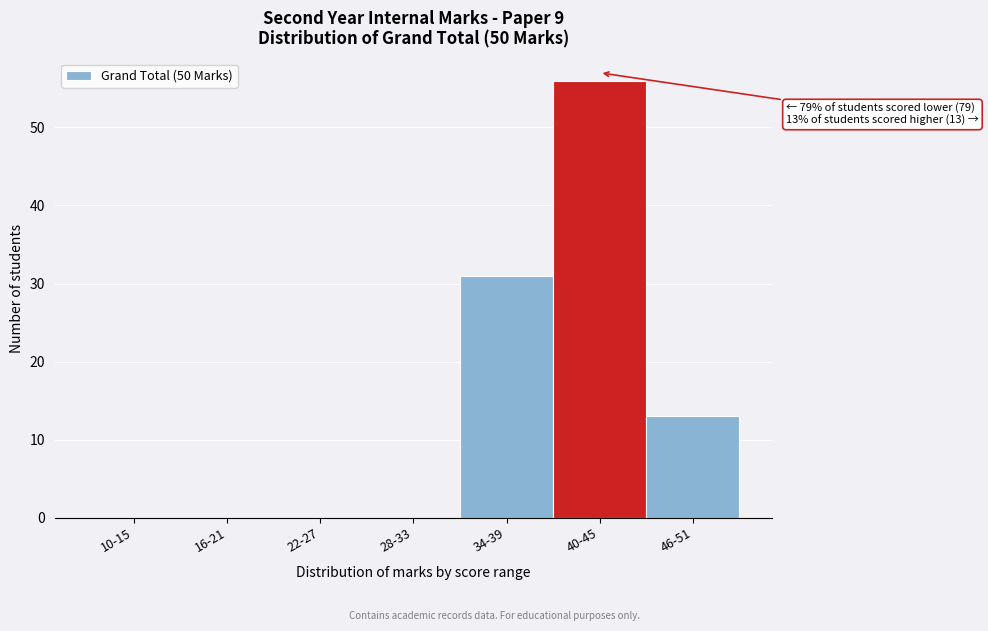

Reading left to right, what are all the values shown in this chart?

10-15=0	16-21=0	22-27=0	28-33=0	34-39=31	40-45=56	46-51=13